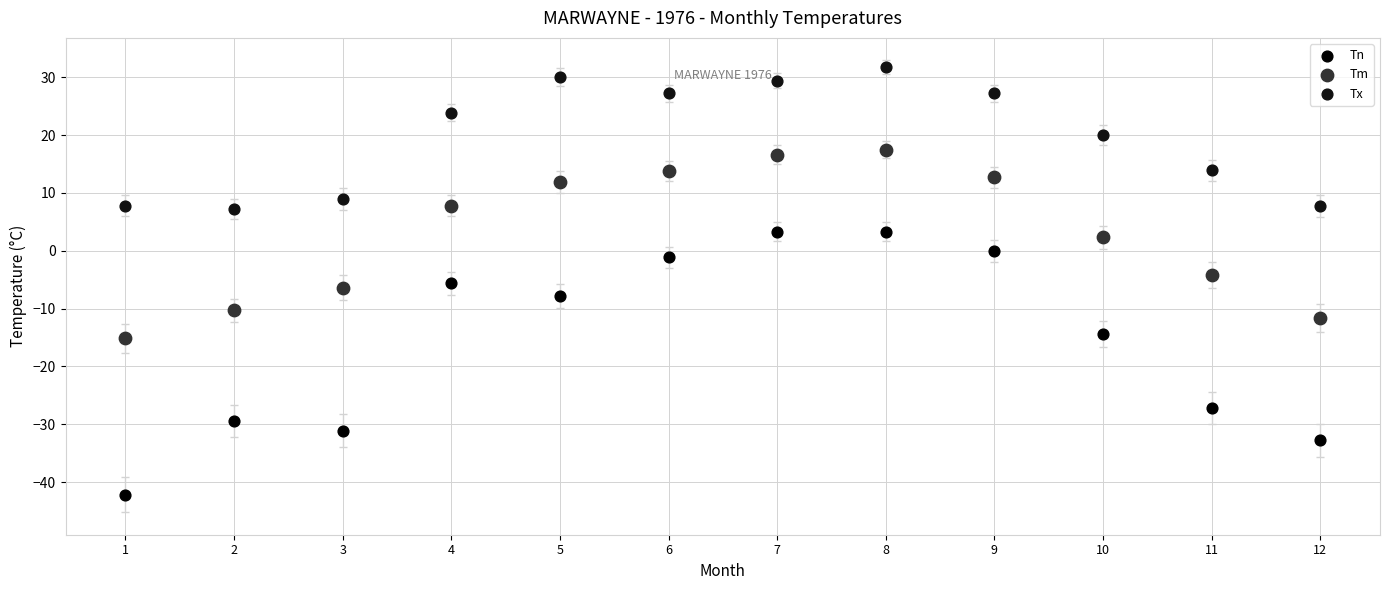

Which series has the widest spread of Y values?

Tn